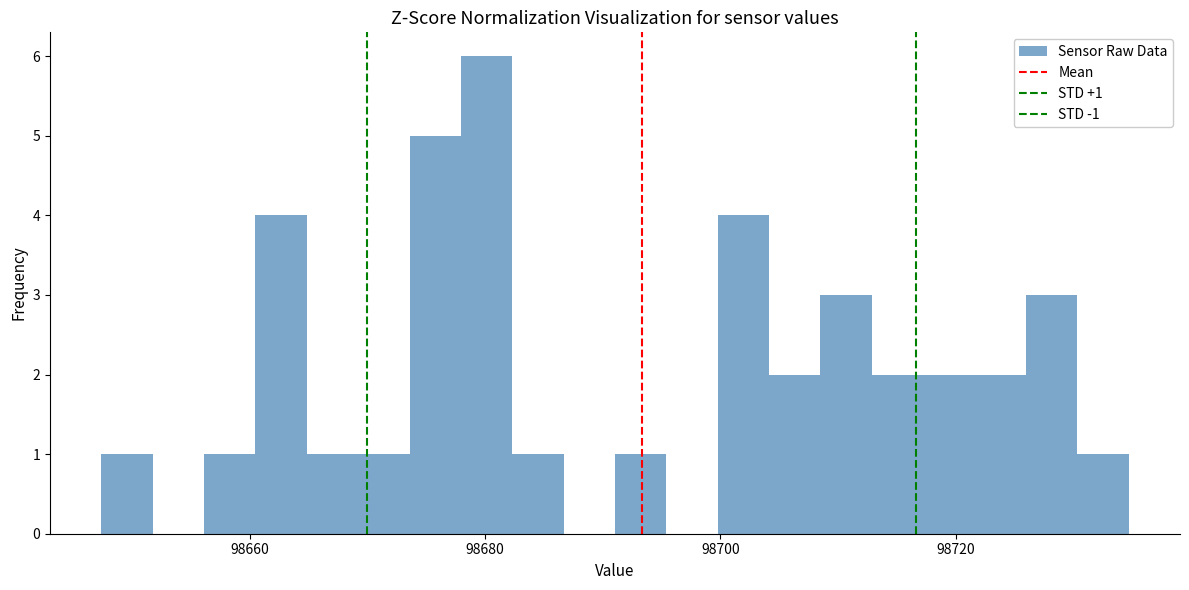

Around what value on the x-axis is the tallest bar? Give the approximate position of its centre, as read against the axis.

98680